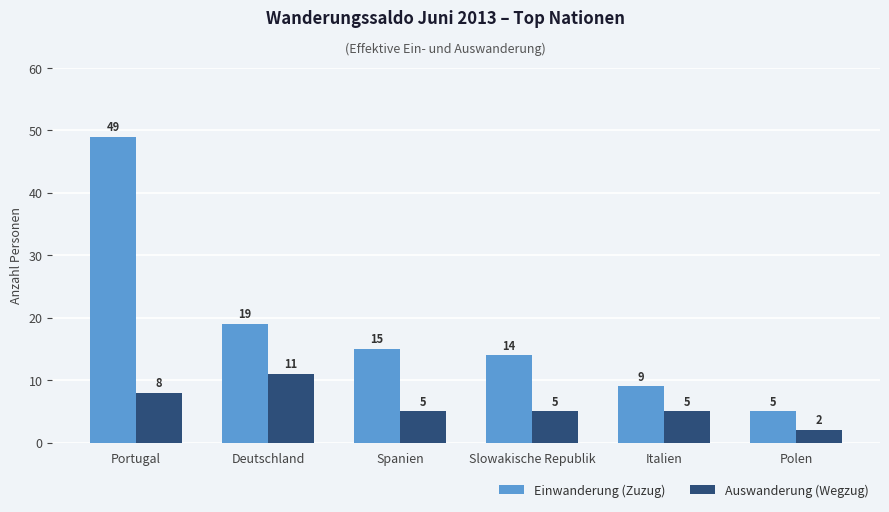

Which series changed the most between Portugal and Spanien?

Einwanderung (Zuzug)